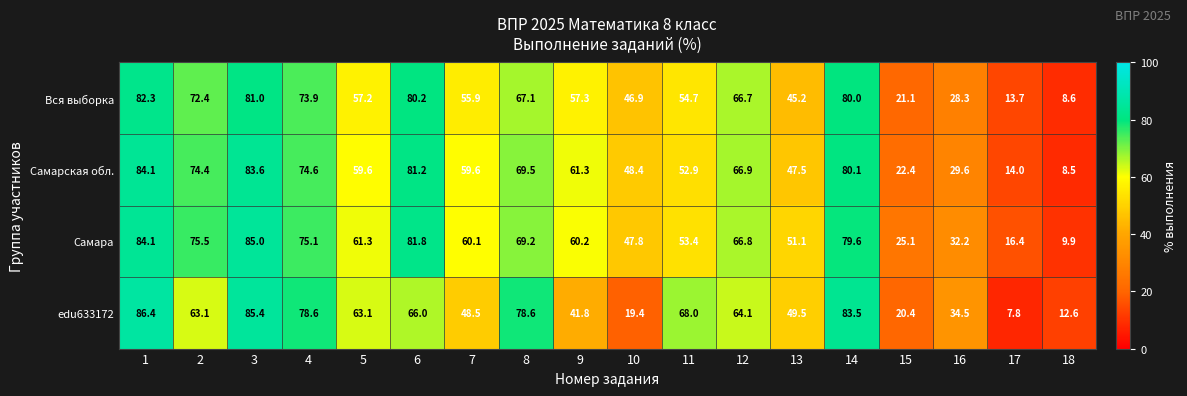

Which series has the widest spread of values?

edu633172